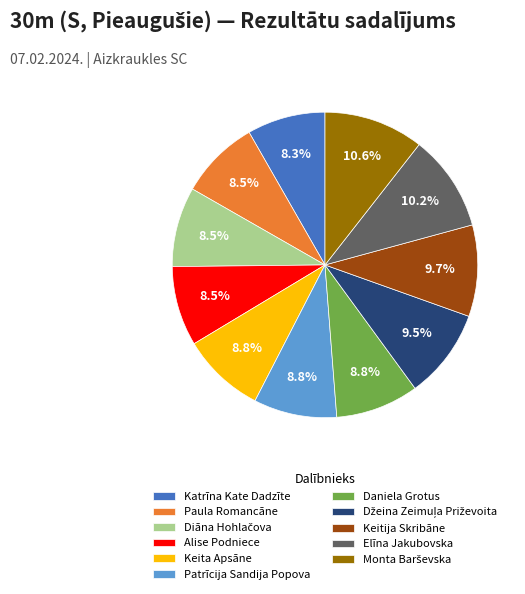

What percentage do Patrīcija Sandija Popova and Elīna Jakubovska together represent?

19.0%